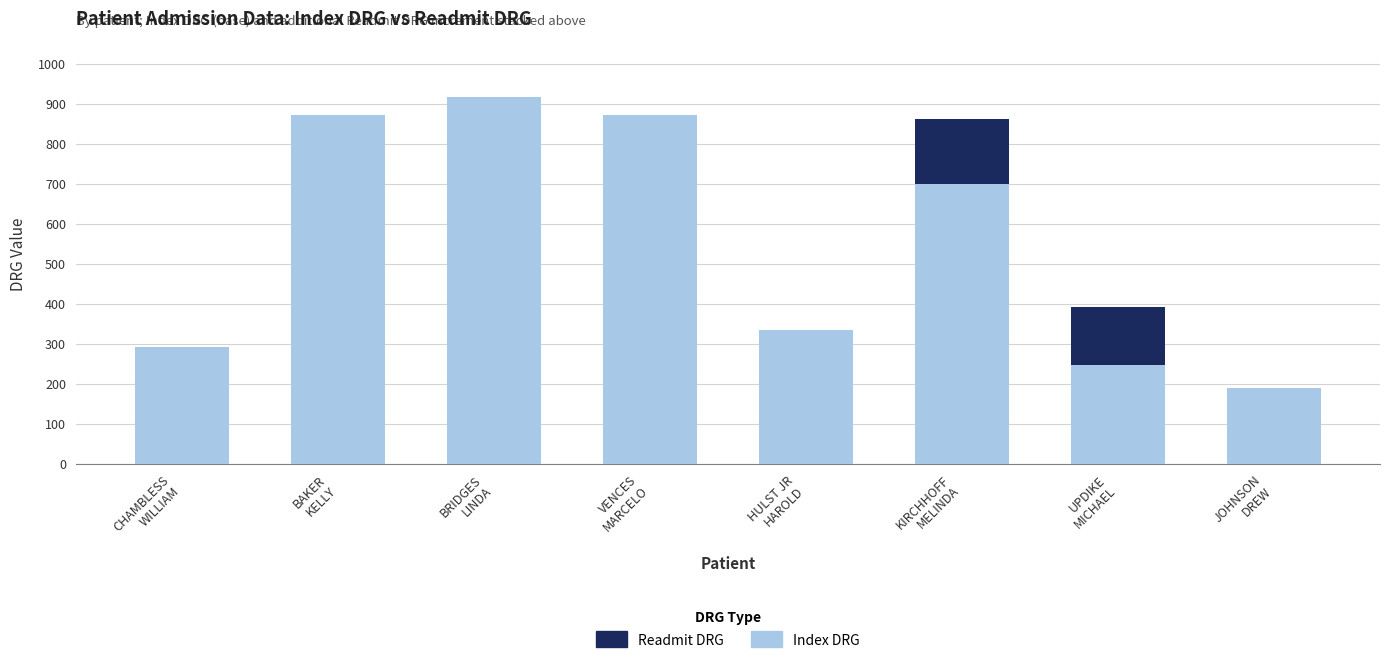

True or false: Index DRG has a value of 543 at BRIDGES
LINDA.

False